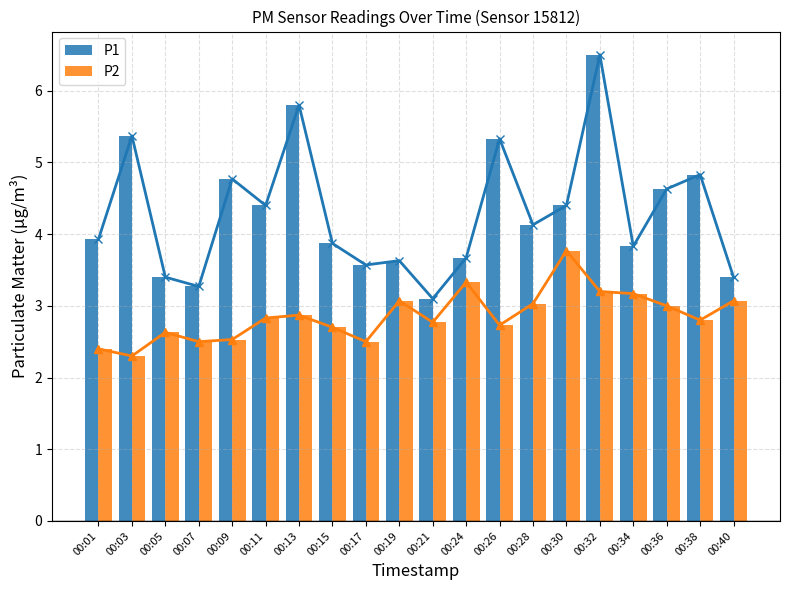

Reading left to right, what are all the values shown in this chart?

P1: 3.9	5.4	3.4	3.3	4.8	4.4	5.8	3.9	3.6	3.6	3.1	3.7	5.3	4.1	4.4	6.5	3.8	4.6	4.8	3.4
P2: 2.4	2.3	2.6	2.5	2.5	2.8	2.9	2.7	2.5	3.1	2.8	3.3	2.7	3.0	3.8	3.2	3.2	3.0	2.8	3.1